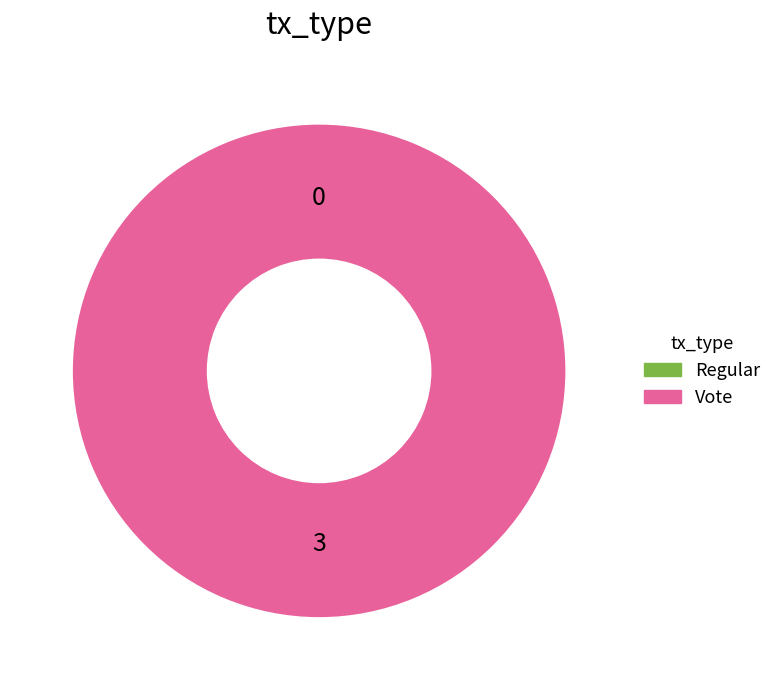

Rank the categories by value from highest to lowest.

Vote, Regular